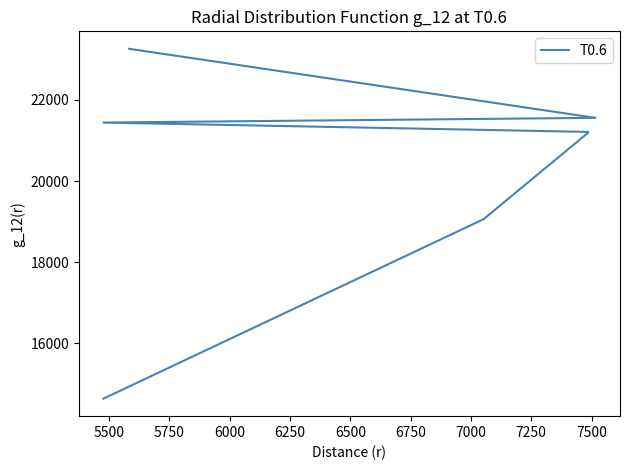

What is the greatest value displayed?

23258